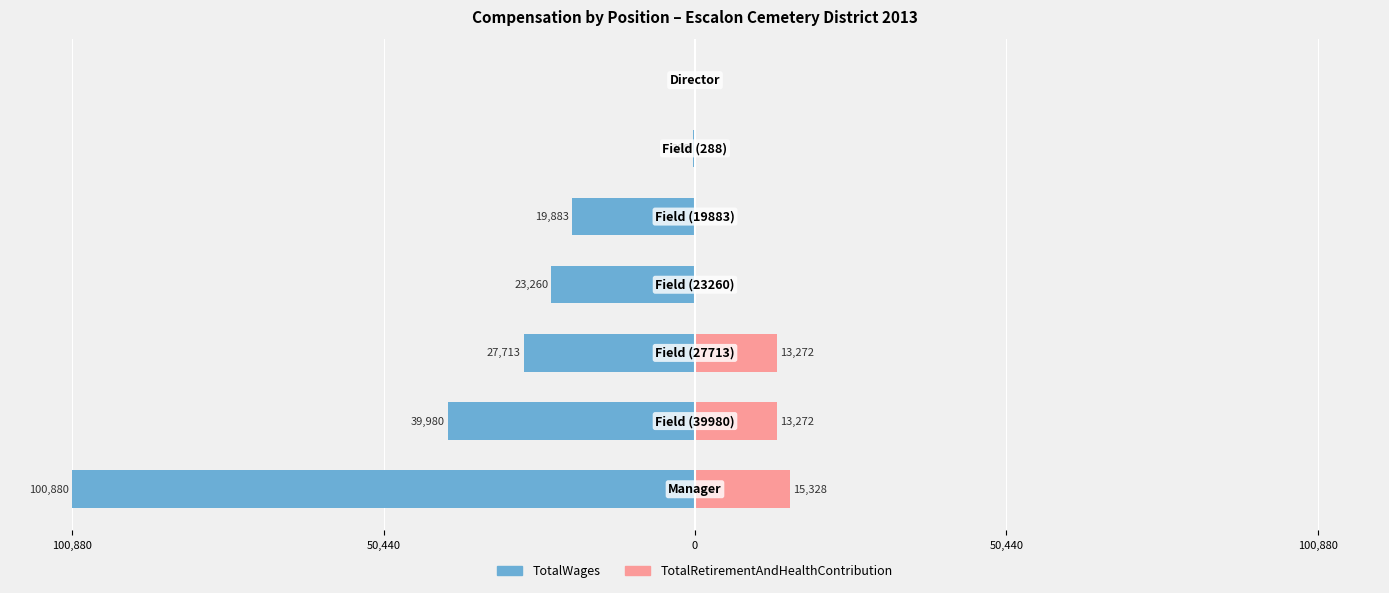

What are all the series names shown in the legend?

TotalWages, TotalRetirementAndHealthContribution